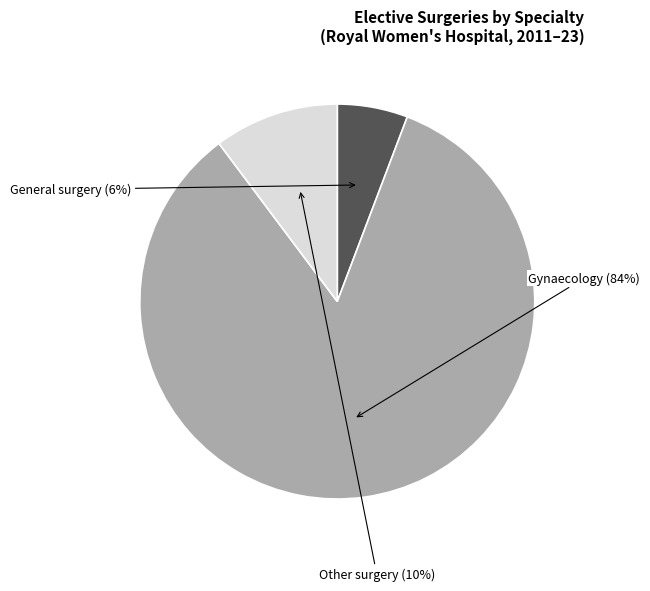

Rank the categories by value from lowest to highest.

General surgery, Other surgery, Gynaecology